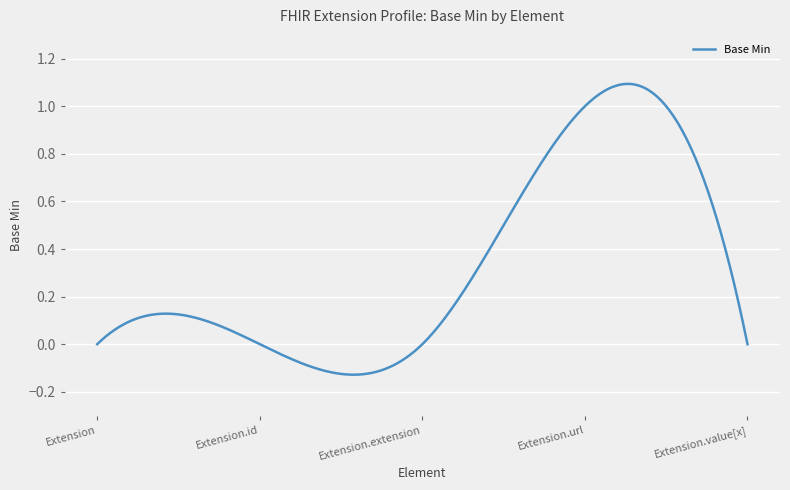

What is the difference between the maximum and second lowest values?

1.2